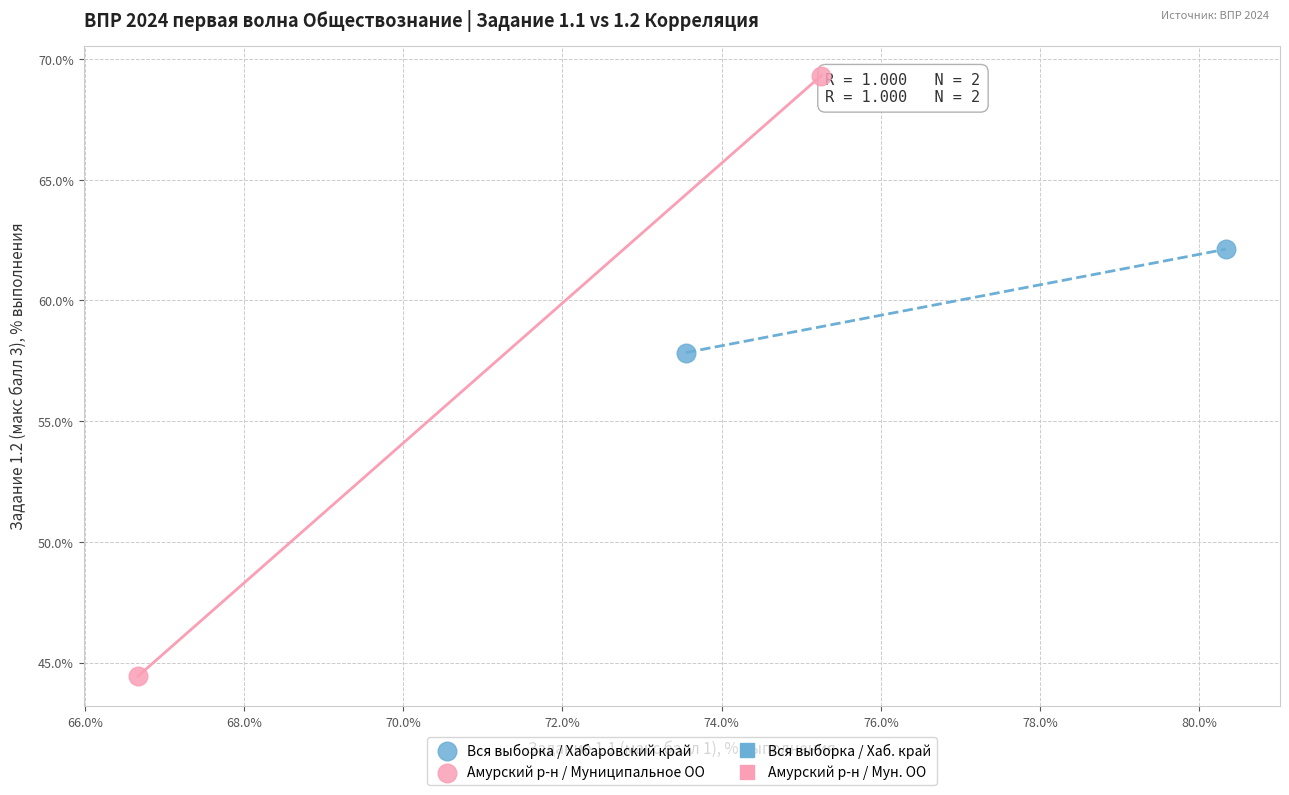

Which series has the widest spread of Y values?

Амурский р-н / Муниципальное ОО